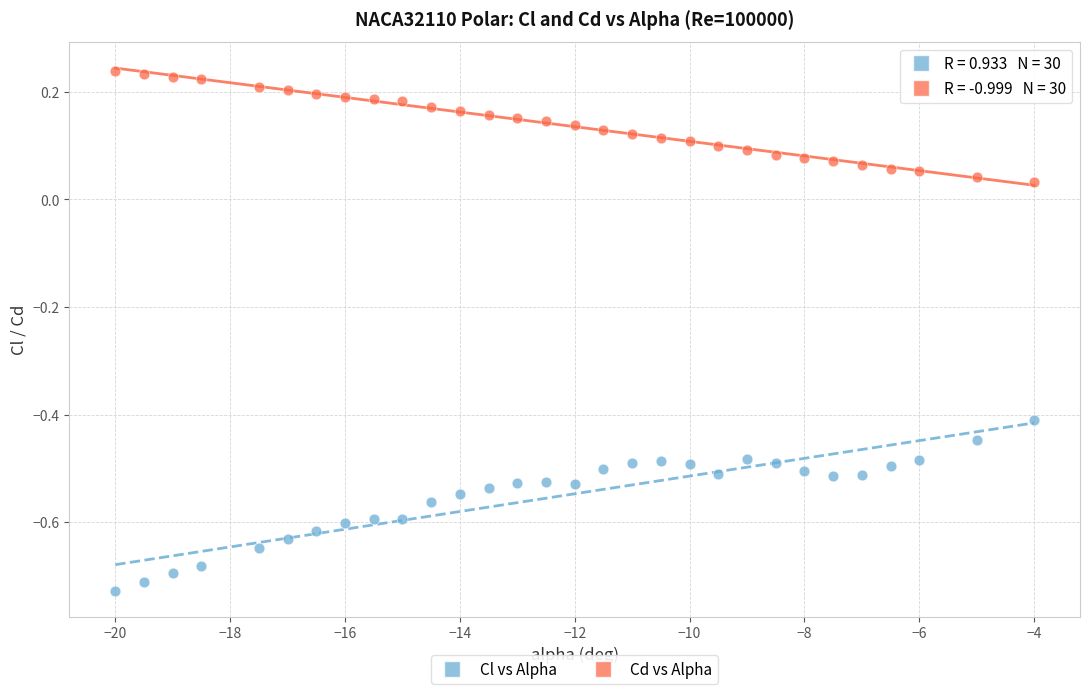

Across all data points, what is the range of X values (max minus min)?

16.0